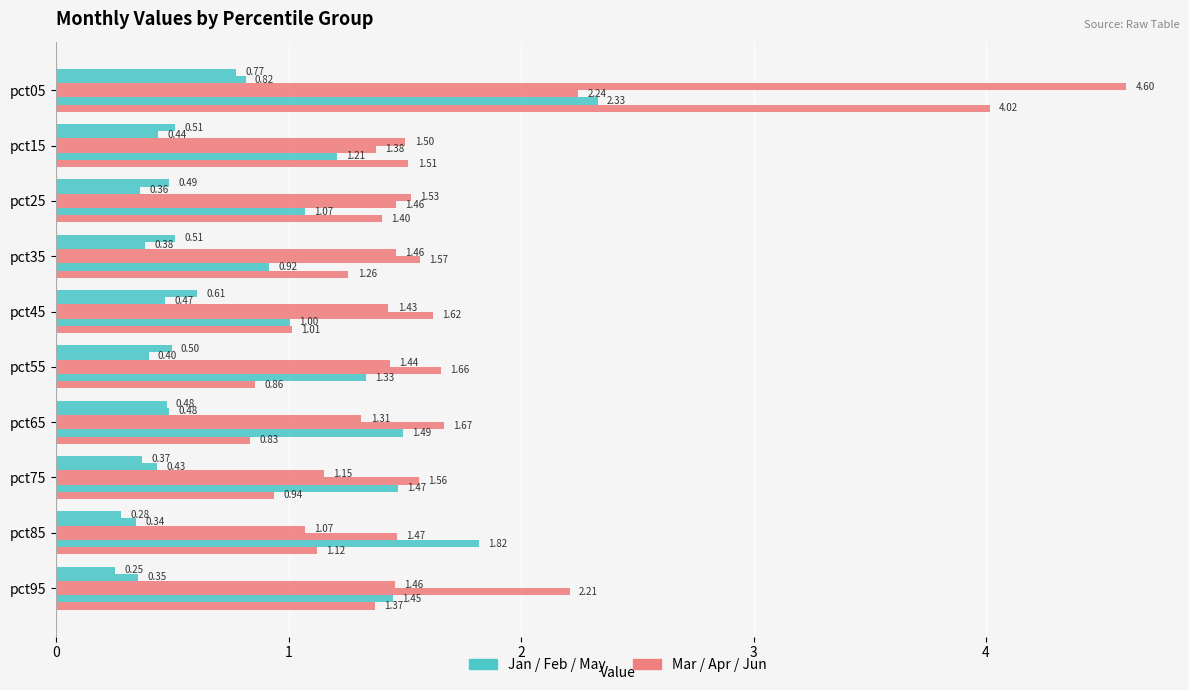

How many categories are shown in the chart?

10